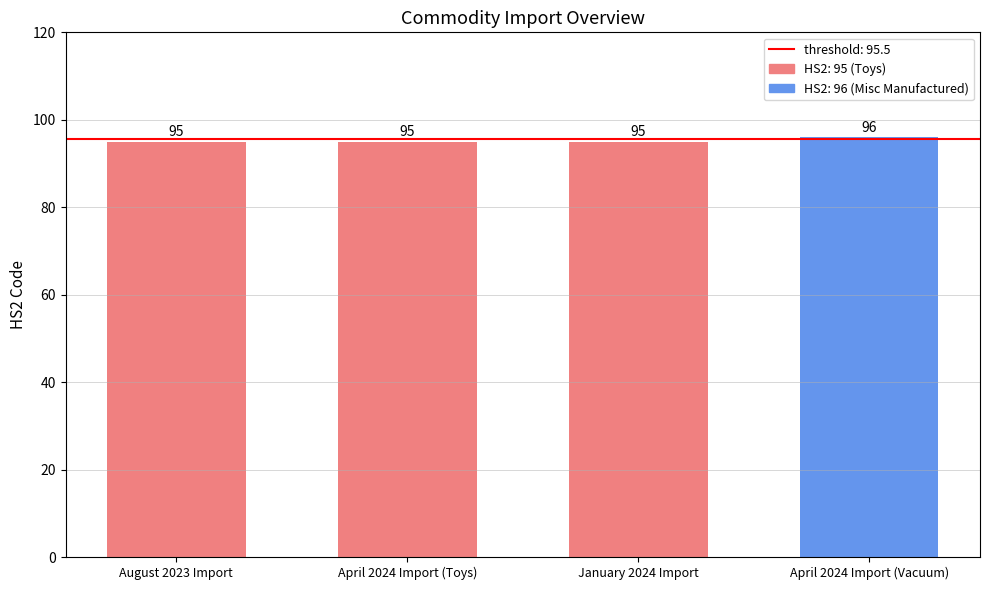

Reading left to right, extract all data points from this chart.

95	95	95	96